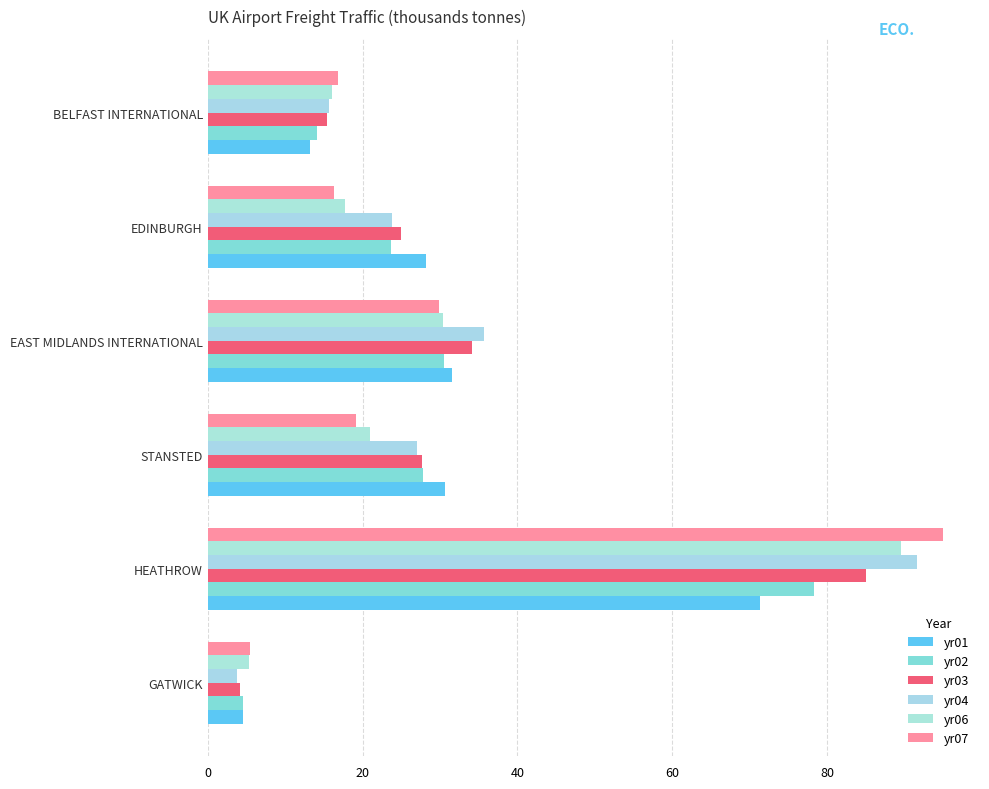

Count the number of categories in the chart.

6